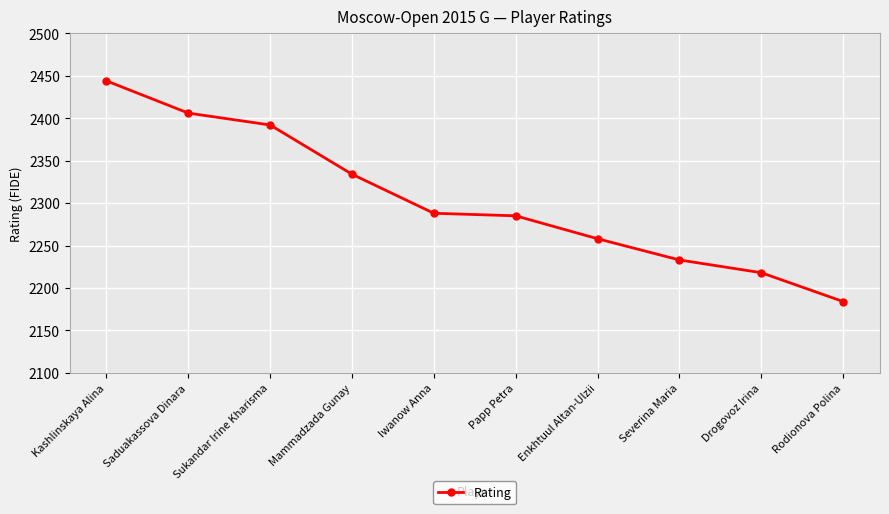

Reading left to right, transcribe all the data shown in this chart.

Kashlinskaya Alina=2444	Saduakassova Dinara=2406	Sukandar Irine Kharisma=2392	Mammadzada Gunay=2334	Iwanow Anna=2288	Papp Petra=2285	Enkhtuul Altan-Ulzii=2258	Severina Maria=2233	Drogovoz Irina=2218	Rodionova Polina=2184